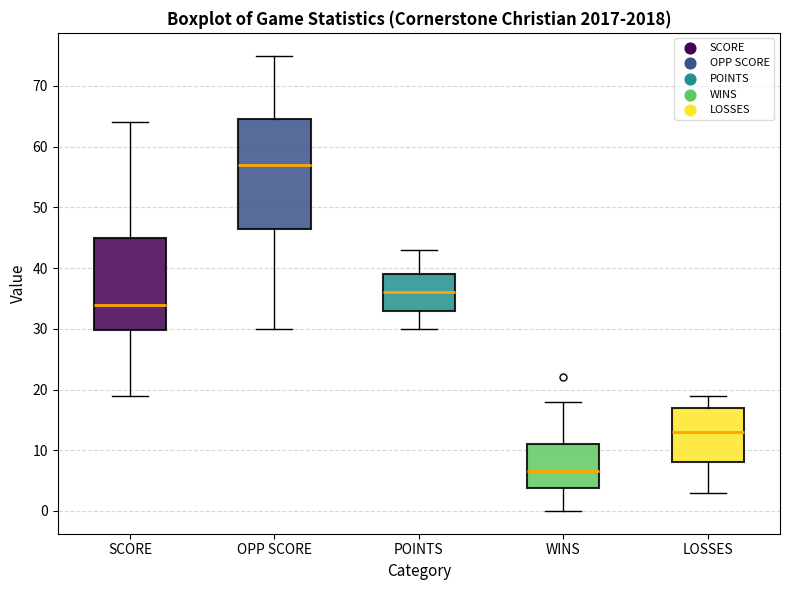

Reading left to right, read every box against the y-axis: the position of its median line, the range the box covers, and the ends of its whiskers. The values are not printed on the chart, so give them approximately, as read against the axis.

SCORE: median 34, box 30 to 45, whiskers 19 to 64
OPP SCORE: median 57, box 47 to 65, whiskers 30 to 75
POINTS: median 36, box 33 to 39, whiskers 30 to 43
WINS: median 7, box 4 to 11, whiskers 0 to 18
LOSSES: median 13, box 8 to 17, whiskers 3 to 19